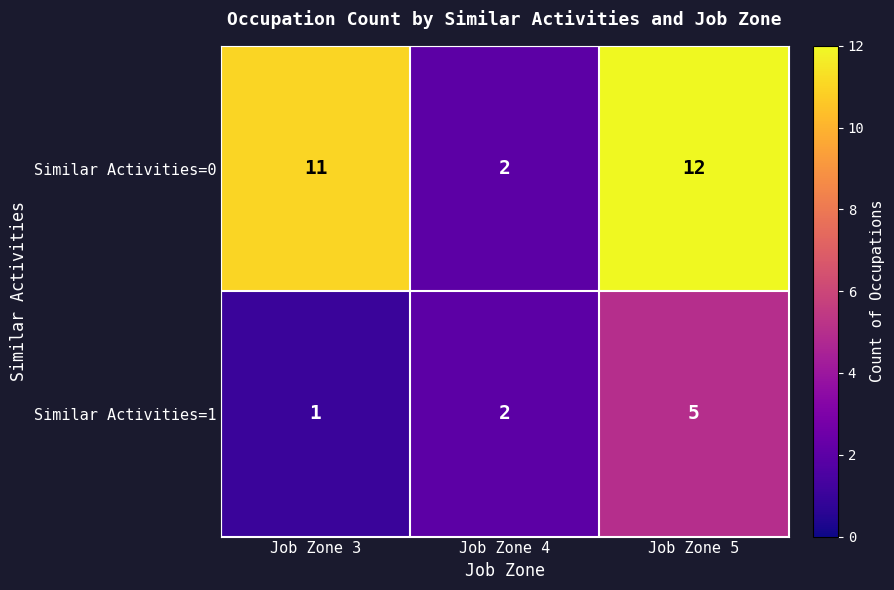

At which category does the chart reach its peak across all series?

Job Zone 5